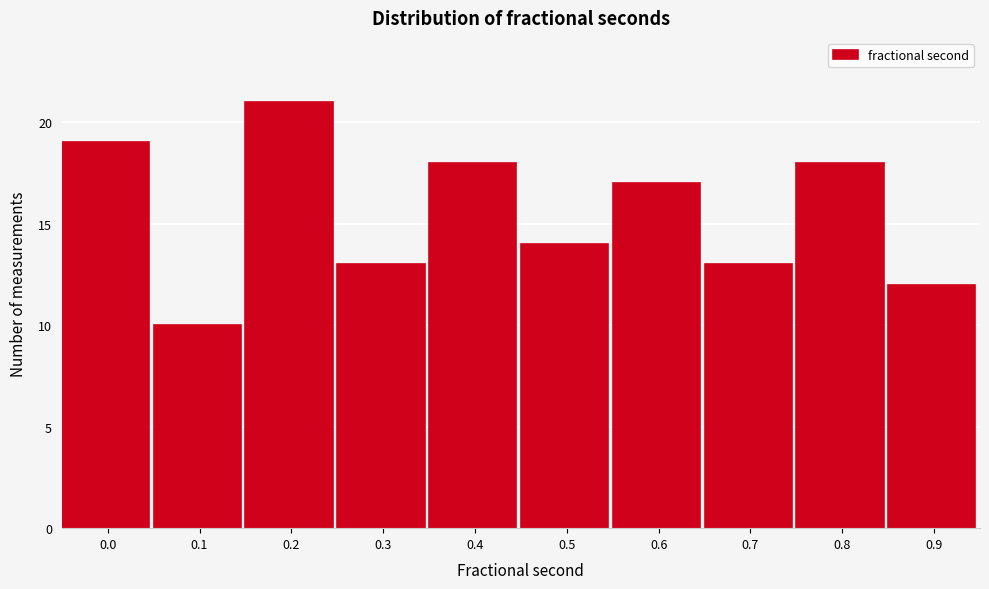

Reading left to right, transcribe all the data shown in this chart.

0.0=19	0.1=10	0.2=21	0.3=13	0.4=18	0.5=14	0.6=17	0.7=13	0.8=18	0.9=12